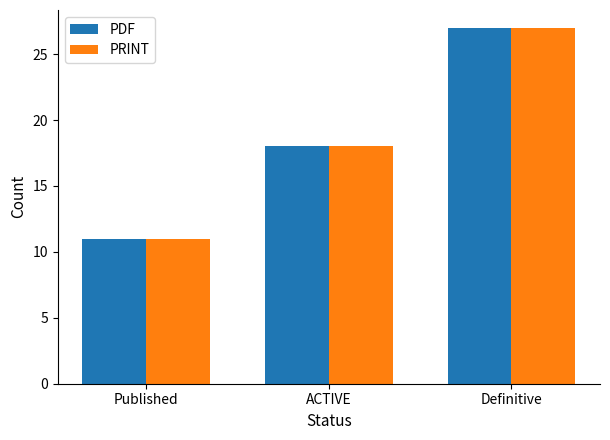

What is the label of the 2nd bar from the right?

ACTIVE